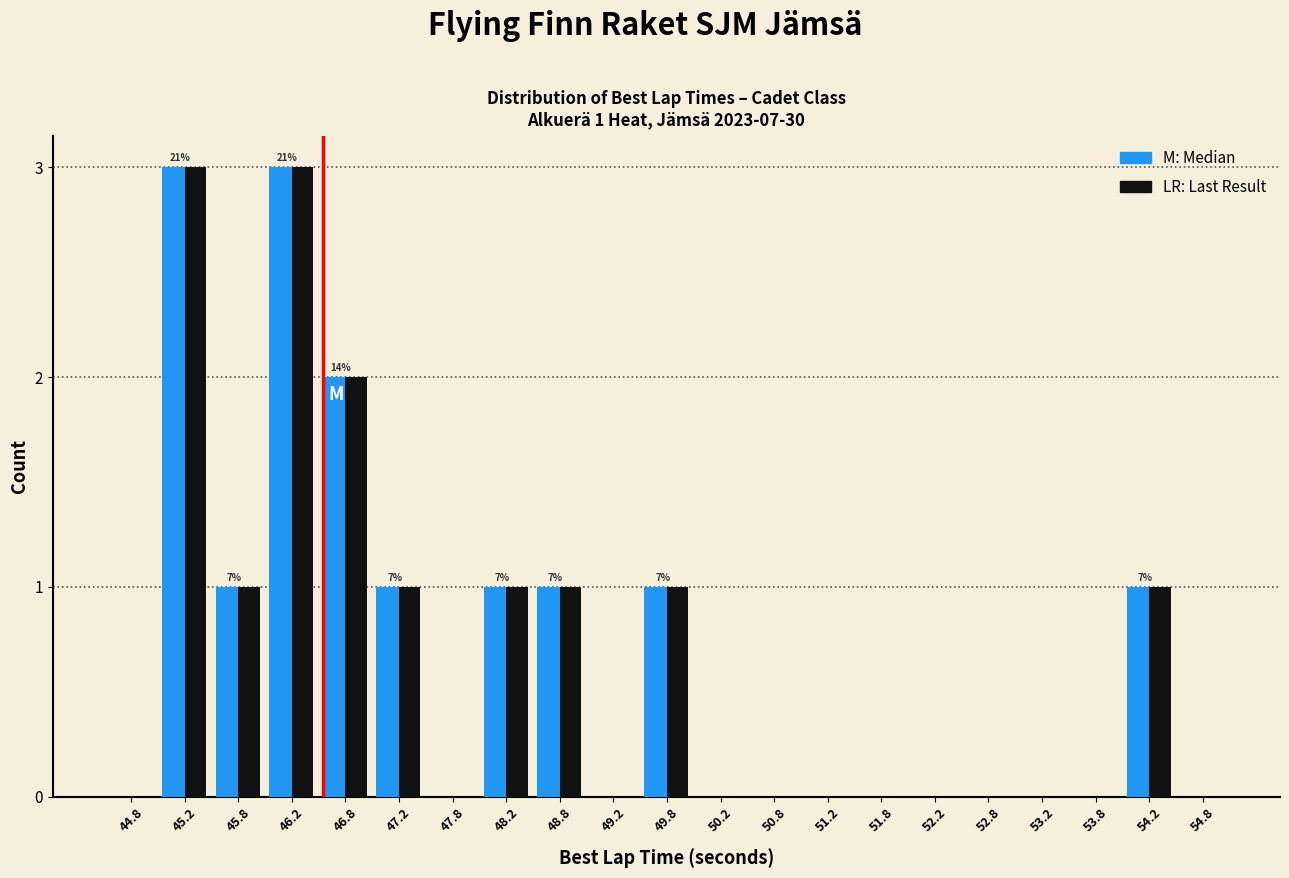

What is the maximum value shown in the chart?

3